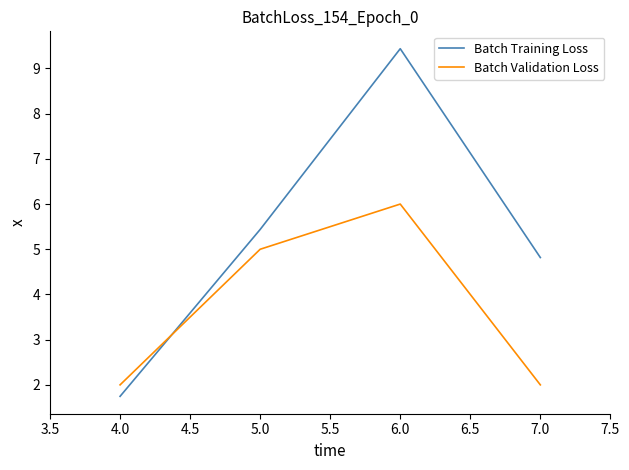

At which label does Batch Training Loss reach its minimum?

4.0